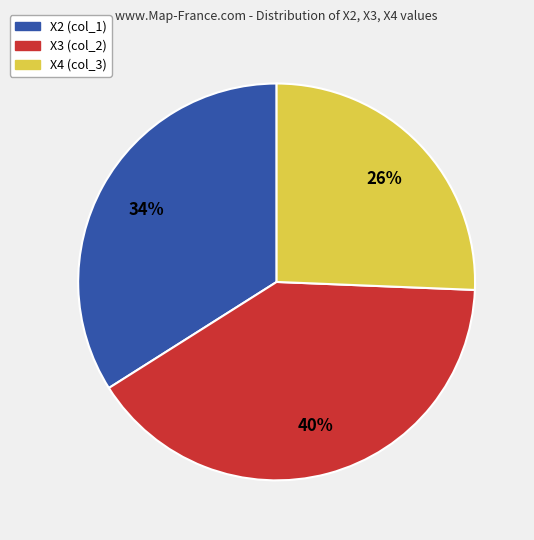

To the nearest percent, what is the average slice percentage?

33%